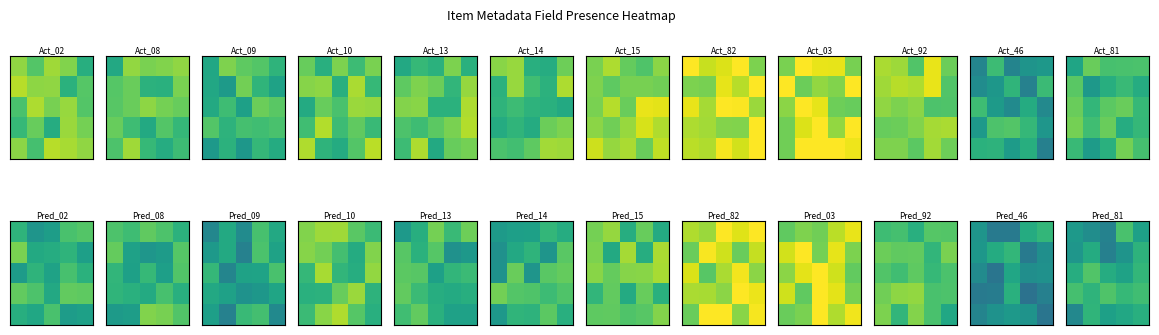

Count the number of categories in the chart.

5